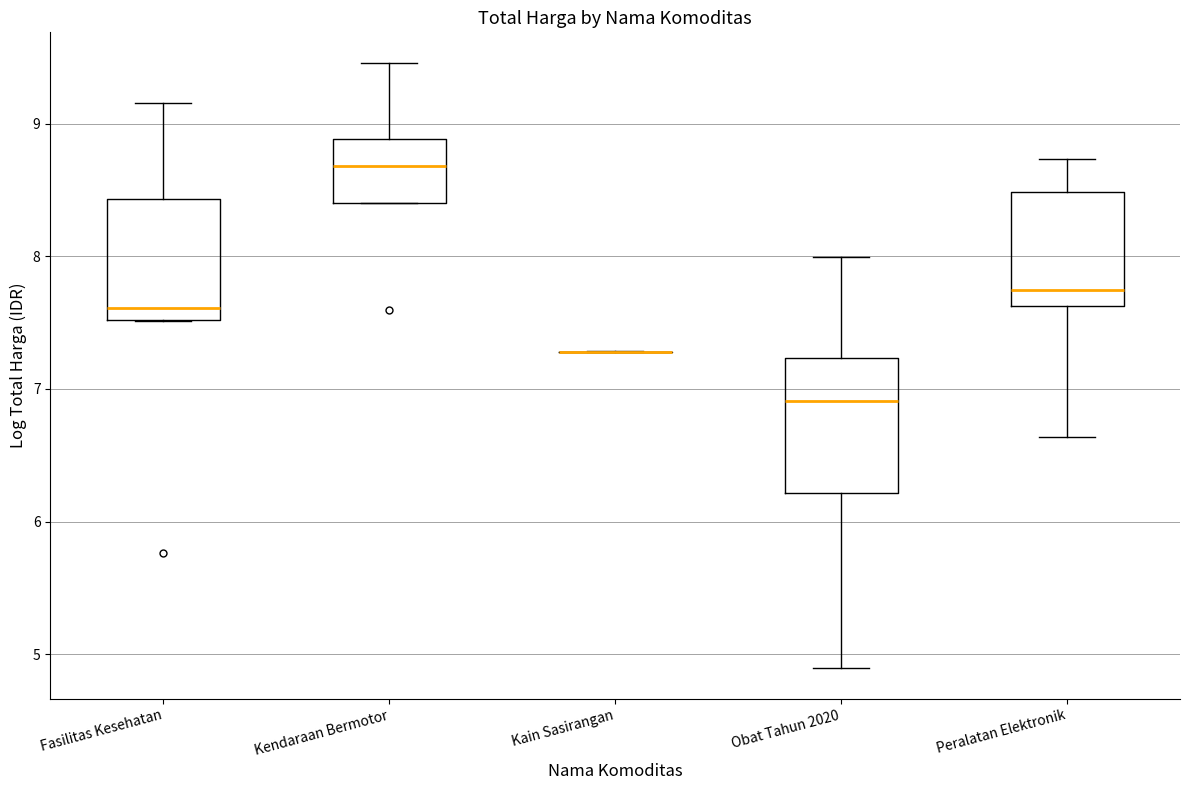

Reading left to right, transcribe this box plot: for each box, give where its median line is, the range the box spans, and where its two whiskers end, as read against the y-axis. The values are not printed on the chart, so give them approximately, as read against the axis.

Fasilitas Kesehatan: median 7.6, box 7.5 to 8.4, whiskers 7.5 to 9.2
Kendaraan Bermotor: median 8.7, box 8.4 to 8.9, whiskers 8.4 to 9.5
Kain Sasirangan: box collapsed to a line at 7.3, whiskers 7.3 to 7.3
Obat Tahun 2020: median 6.9, box 6.2 to 7.2, whiskers 4.9 to 8.0
Peralatan Elektronik: median 7.7, box 7.6 to 8.5, whiskers 6.6 to 8.7